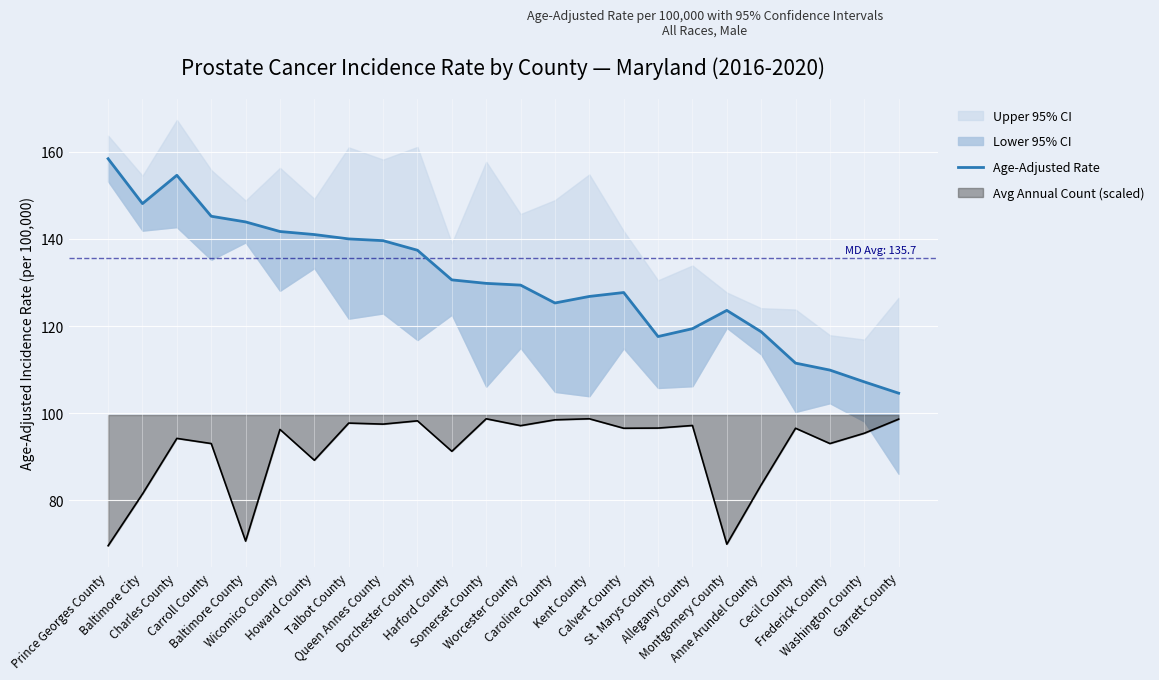

What is the label of the 20th point from the left?

Anne Arundel County